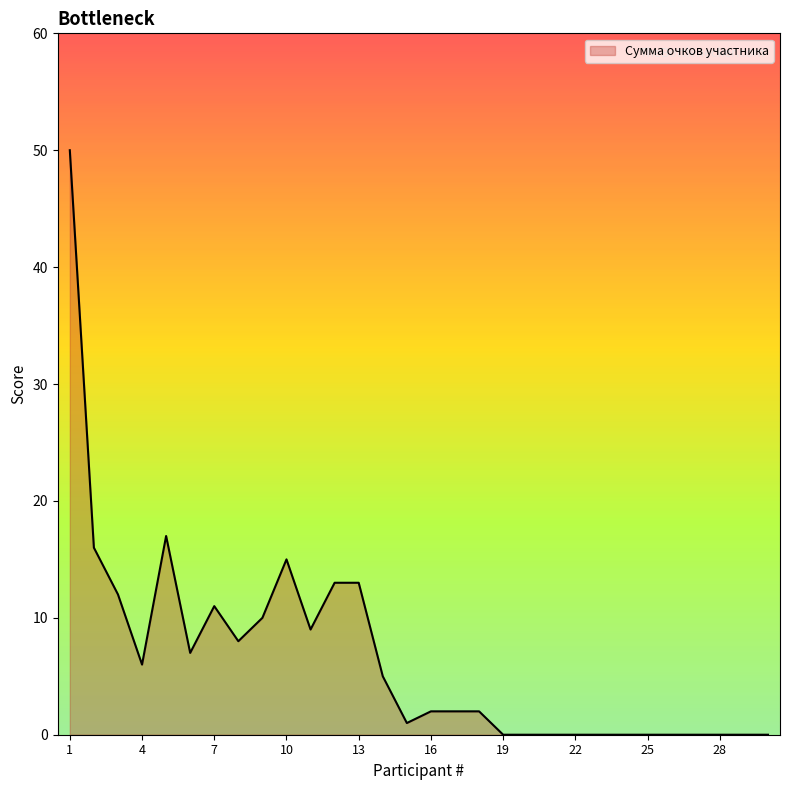

What is the greatest value displayed?

50